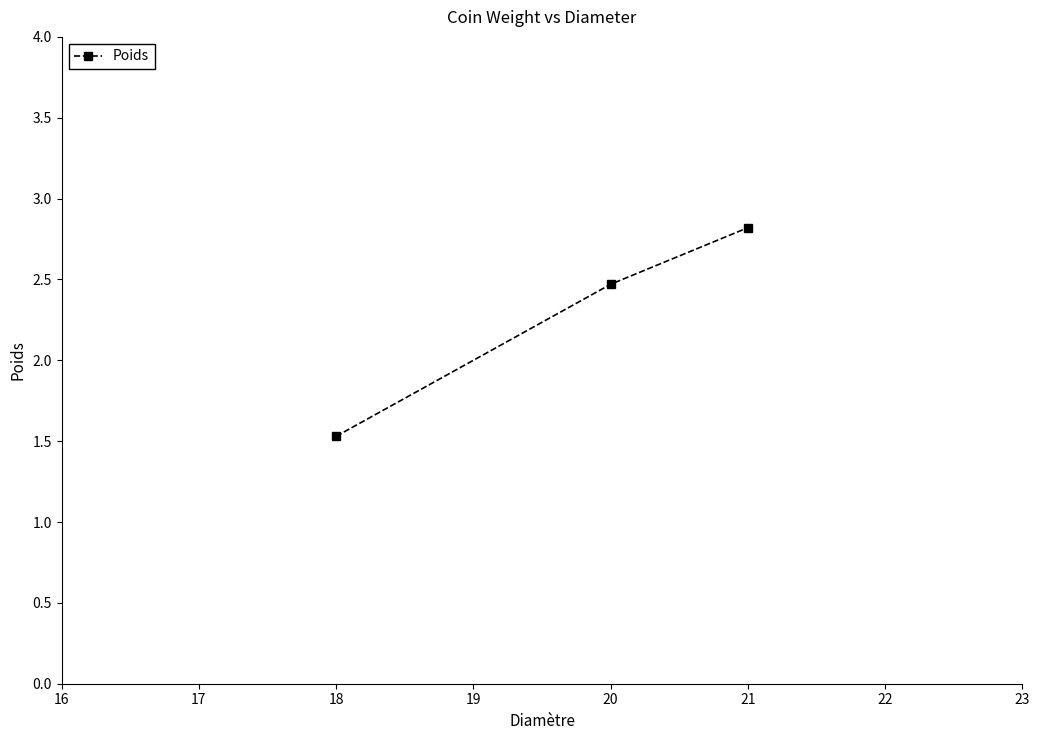

Rank the categories by value from highest to lowest.

21, 20, 18